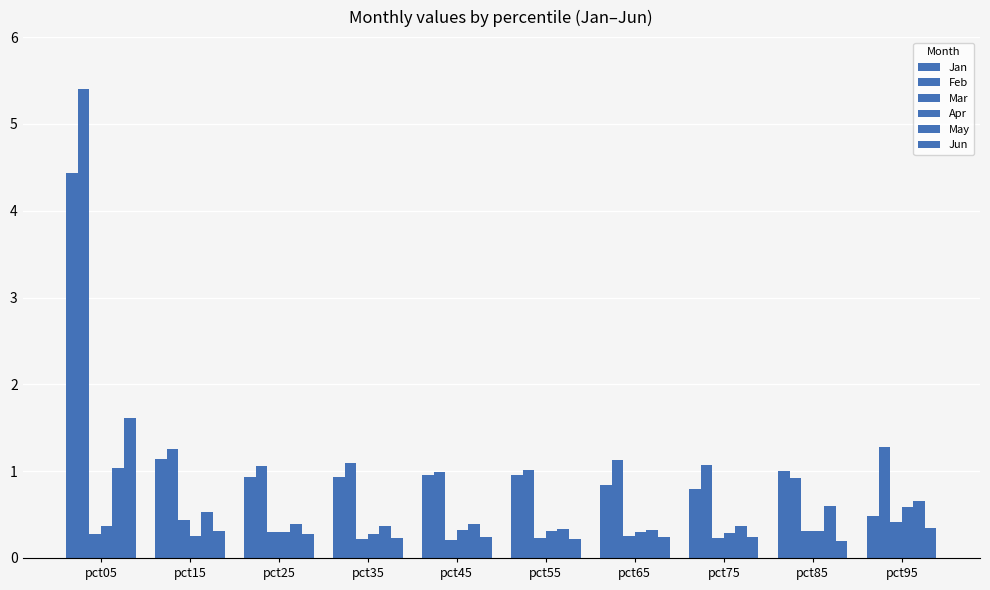

How many bars are there in total?

60